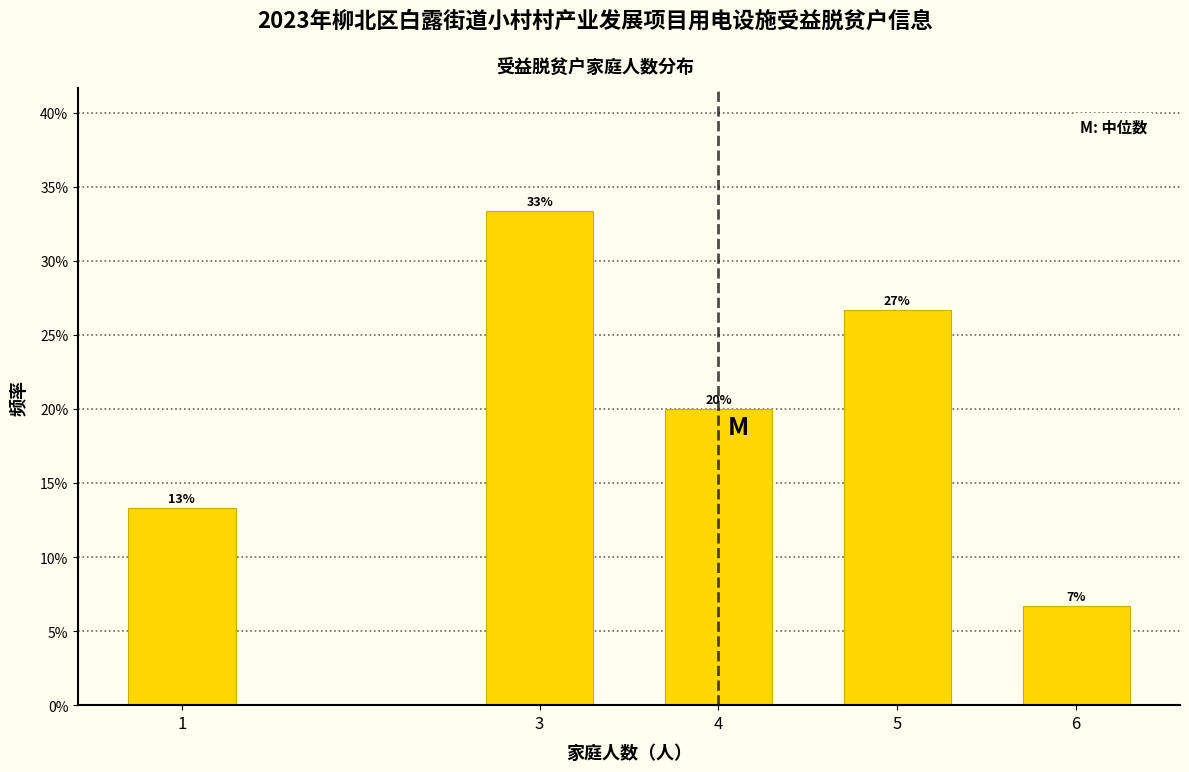

Does the chart contain any negative values?

No